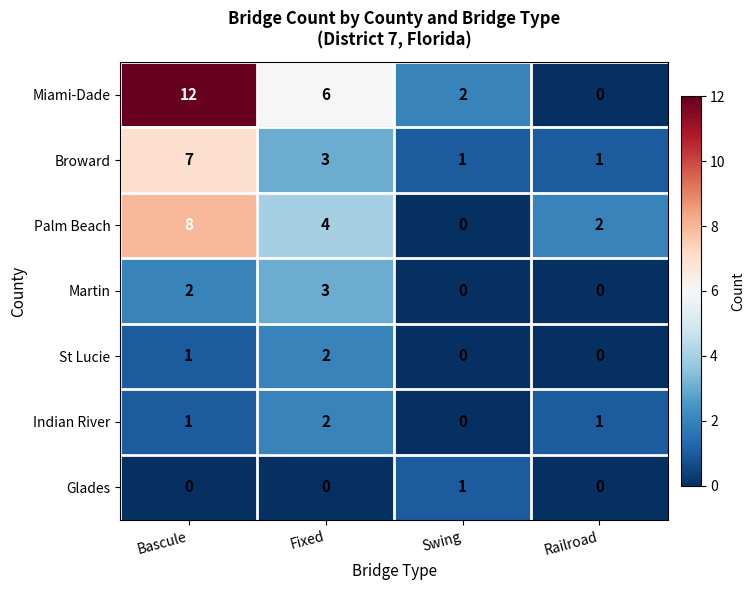

How many Broward values are between 1 and 7?

4